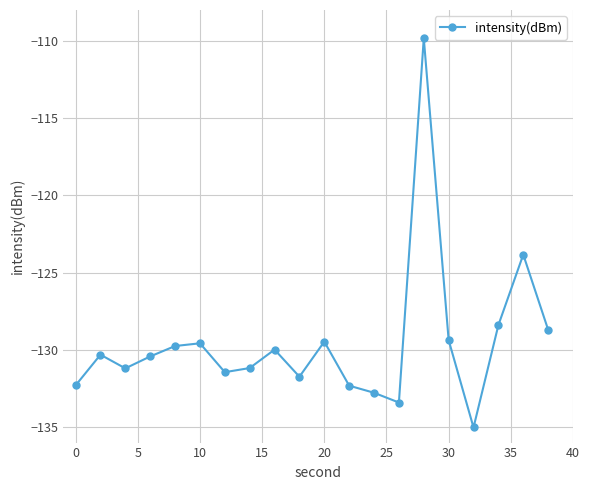

Count the number of data series in this chart.

1